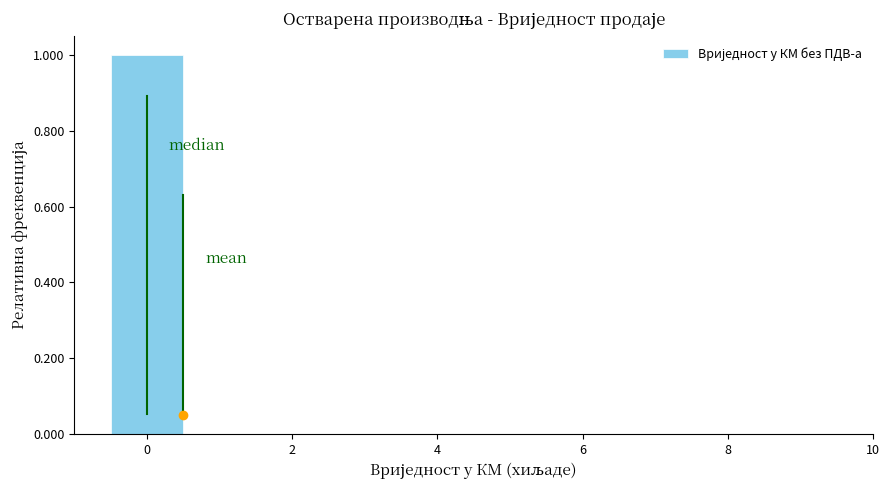

Reading left to right, list every bar in this chart as the range it spans on the x-axis followed by its height. Neither the bar edges nor the heights are printed on the chart, so give them approximately, as read against the axes.

-0.5 to 0.5: 1
0.5 to 1.5: 0
1.5 to 2.5: 0
2.5 to 3.5: 0
3.5 to 4.5: 0
4.5 to 5.5: 0
5.5 to 6.5: 0
6.5 to 7.5: 0
7.5 to 8.5: 0
8.5 to 9.5: 0